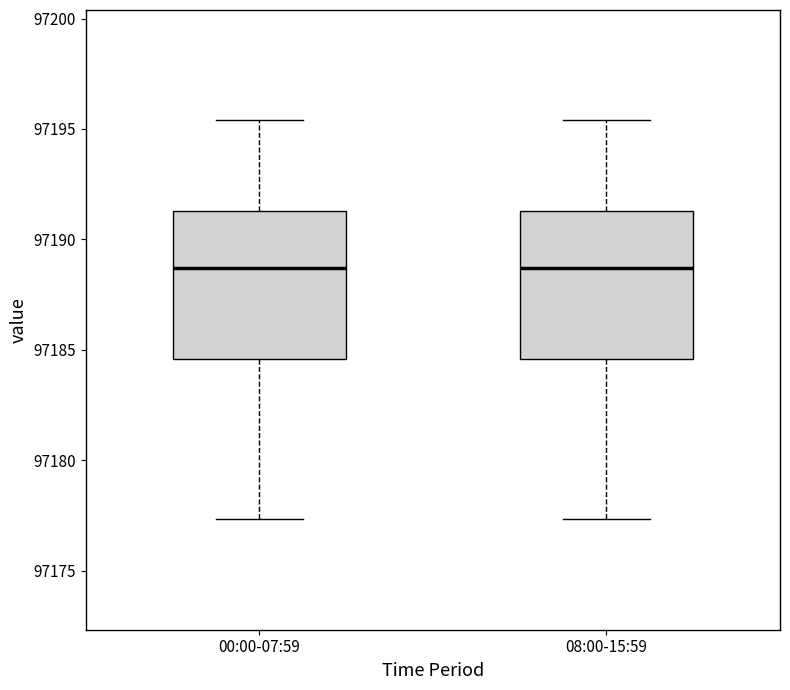

Reading left to right, transcribe this box plot: for each box, give where its median line is, the range the box spans, and where its two whiskers end, as read against the y-axis. The values are not printed on the chart, so give them approximately, as read against the axis.

00:00-07:59: median 97188.5, box 97184.5 to 97191.5, whiskers 97177.5 to 97195.5
08:00-15:59: median 97188.5, box 97184.5 to 97191.5, whiskers 97177.5 to 97195.5